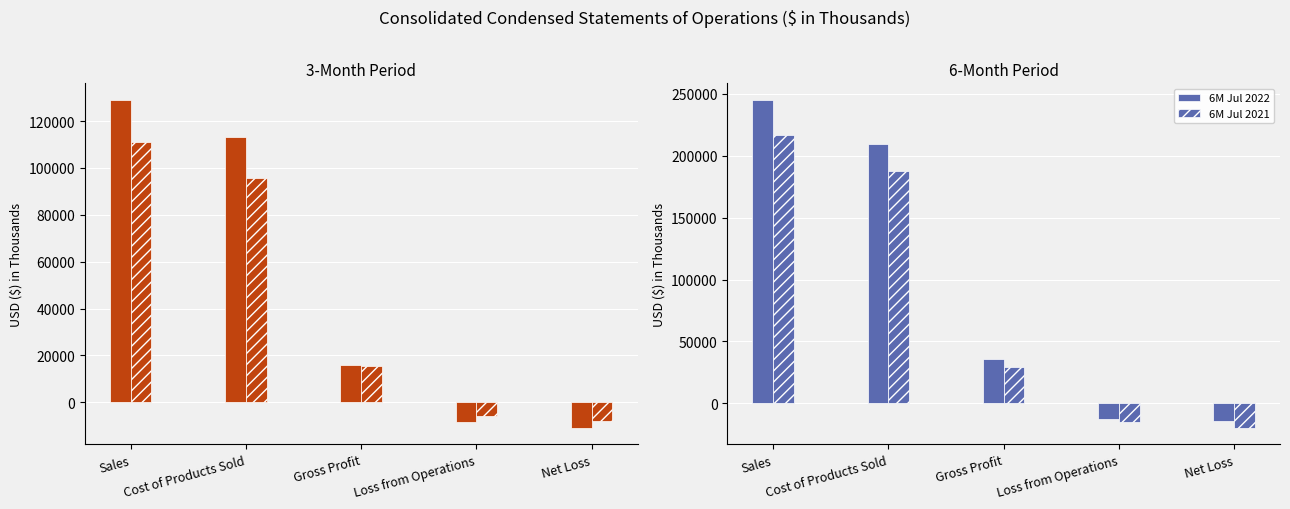

List the labels in order of 3M Jul 2021 value, largest first.

Sales, Cost of Products Sold, Gross Profit, Loss from Operations, Net Loss